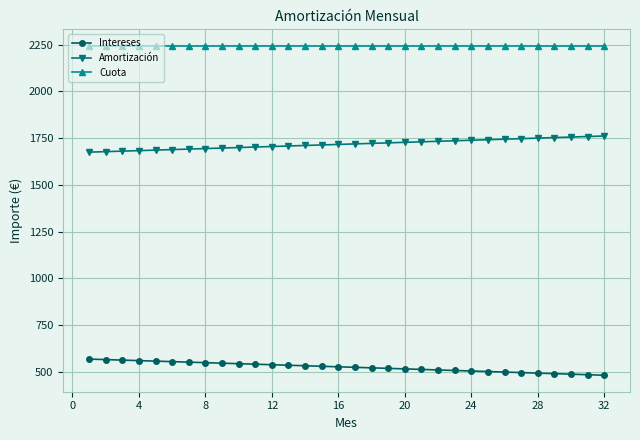

True or false: Amortización and Intereses intersect in this chart.

False